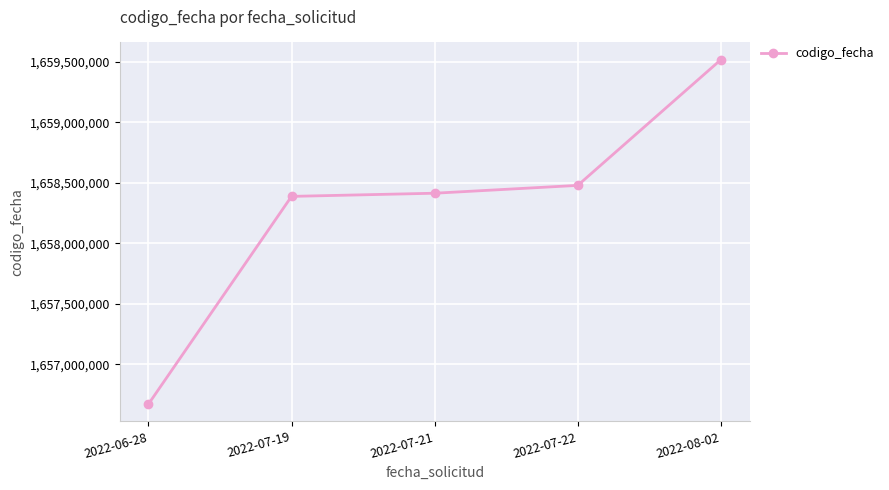

Reading left to right, what are all the values shown in this chart?

2022-06-28=1656669956	2022-07-19=1658388274	2022-07-21=1658414424	2022-07-22=1658479235	2022-08-02=1659518783